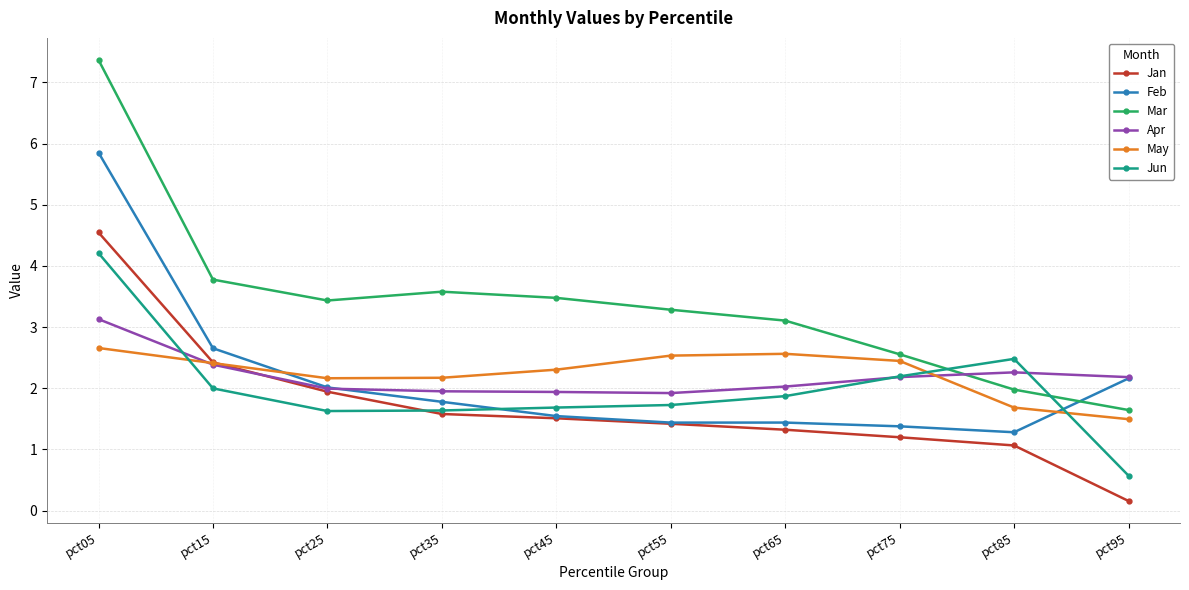

Which category has the lowest value in the Jun series?

pct95